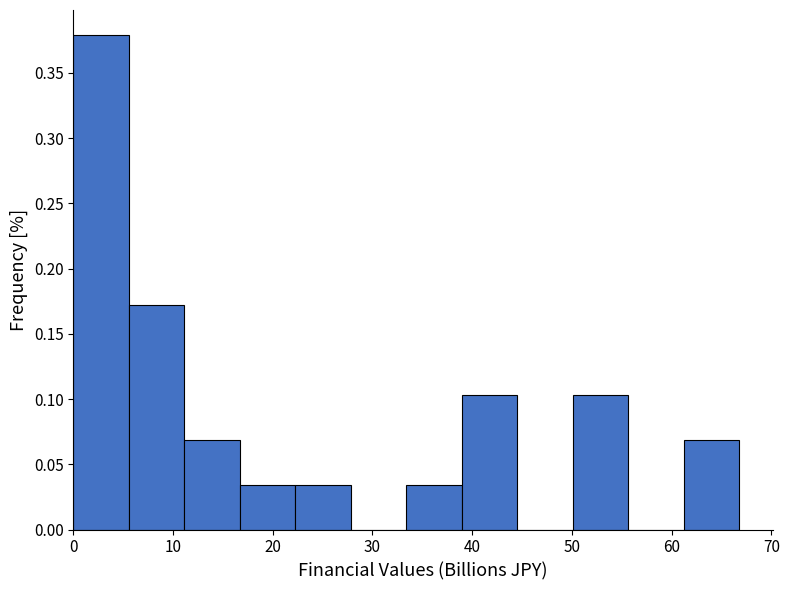

How tall is the bar that spans 33 to 39 on the x-axis? Neither the bar edges nor the heights are printed on the chart, so give them approximately, as read against the axes.

0.035